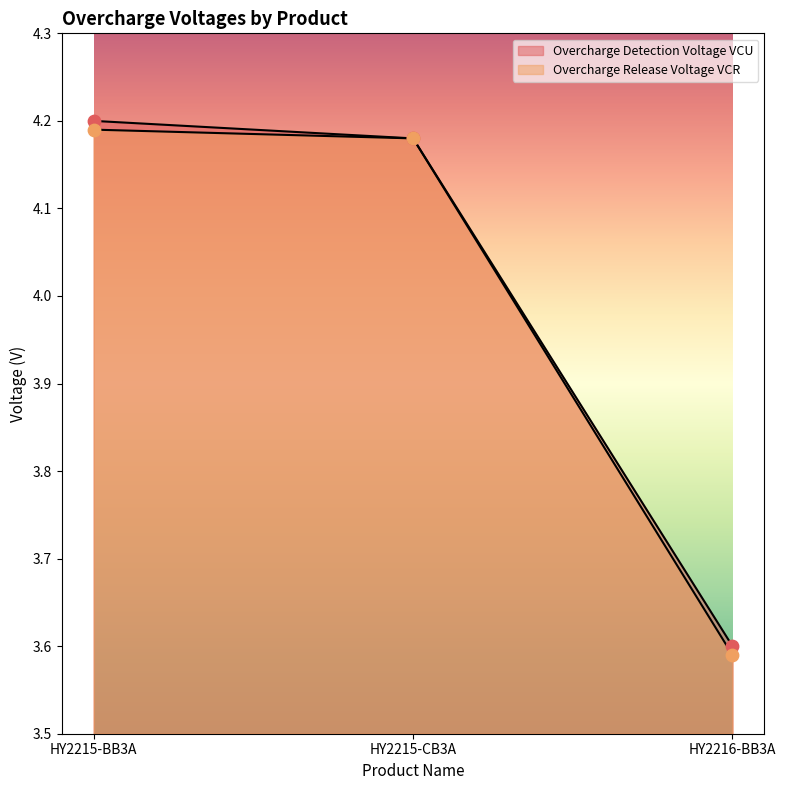

Is the value of Overcharge Detection Voltage VCU at HY2215-BB3A greater than the value of Overcharge Release Voltage VCR at HY2216-BB3A?

Yes